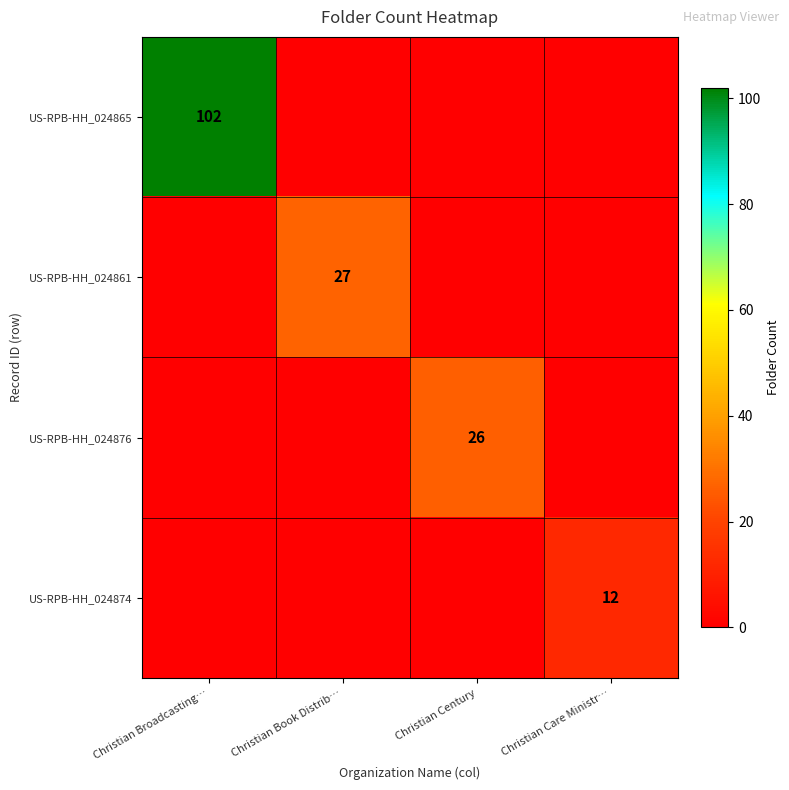

Between Christian Care Ministr… and Christian Broadcasting…, which is larger?

Christian Broadcasting…